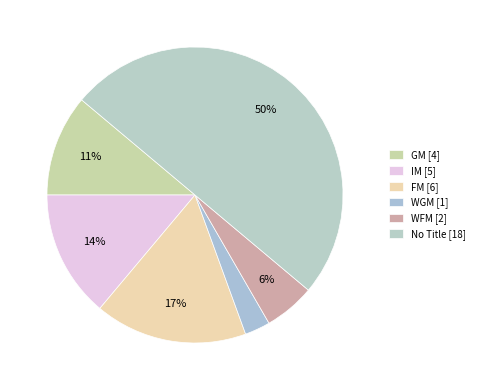

Count the number of slices in the pie.

6